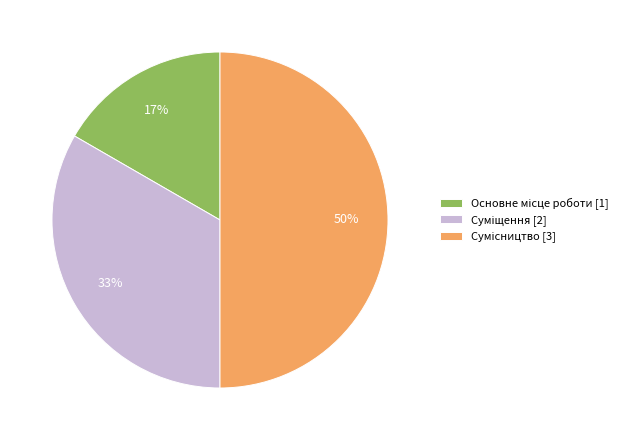

To the nearest percent, what is the average slice percentage?

33%